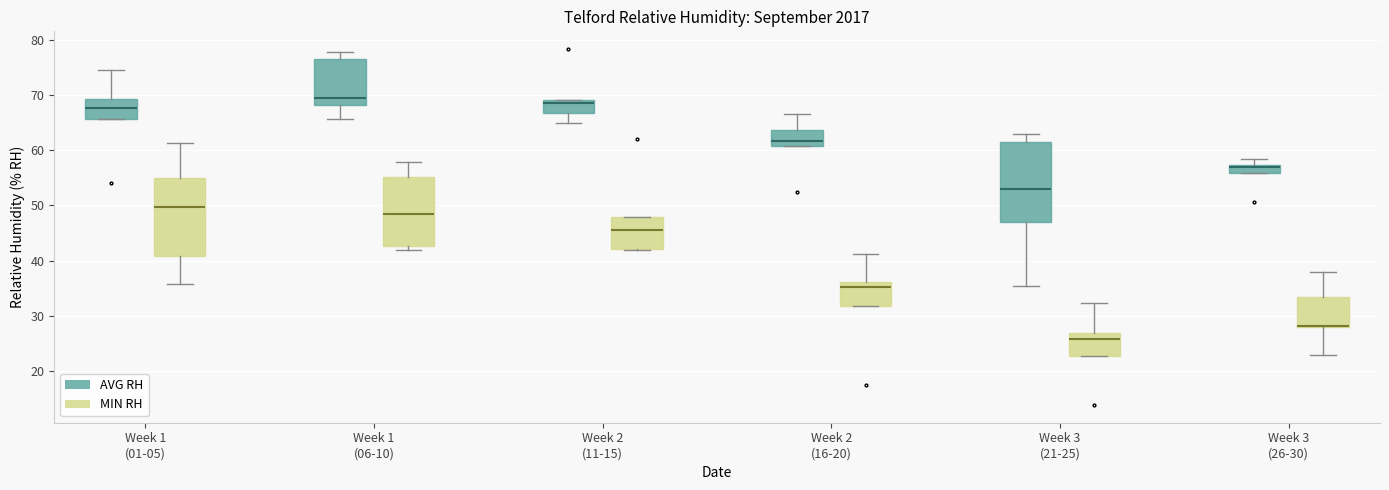

Reading left to right, read every box against the y-axis: the position of its median line, the range the box covers, and the ends of its whiskers. The values are not printed on the chart, so give them approximately, as read against the axis.

Week 1 (01-05) (AVG RH): median 68, box 66 to 69, whiskers 66 to 75
Week 1 (01-05) (MIN RH): median 50, box 41 to 55, whiskers 36 to 61
Week 1 (06-10) (AVG RH): median 70, box 68 to 77, whiskers 66 to 78
Week 1 (06-10) (MIN RH): median 49, box 43 to 55, whiskers 42 to 58
Week 2 (11-15) (AVG RH): median 69 (just below the box's upper edge), box 67 to 69, whiskers 65 to 69
Week 2 (11-15) (MIN RH): median 46, box 42 to 48, whiskers 42 to 48
Week 2 (16-20) (AVG RH): median 62, box 61 to 64, whiskers 61 to 67
Week 2 (16-20) (MIN RH): median 35, box 32 to 36, whiskers 32 to 41
Week 3 (21-25) (AVG RH): median 53, box 47 to 62, whiskers 35 to 63
Week 3 (21-25) (MIN RH): median 26, box 23 to 27, whiskers 23 to 32
Week 3 (26-30) (AVG RH): median 57 (just below the box's upper edge), box 56 to 57, whiskers 56 to 59
Week 3 (26-30) (MIN RH): median 28 (drawn on the box's lower edge), box 28 to 33, whiskers 23 to 38